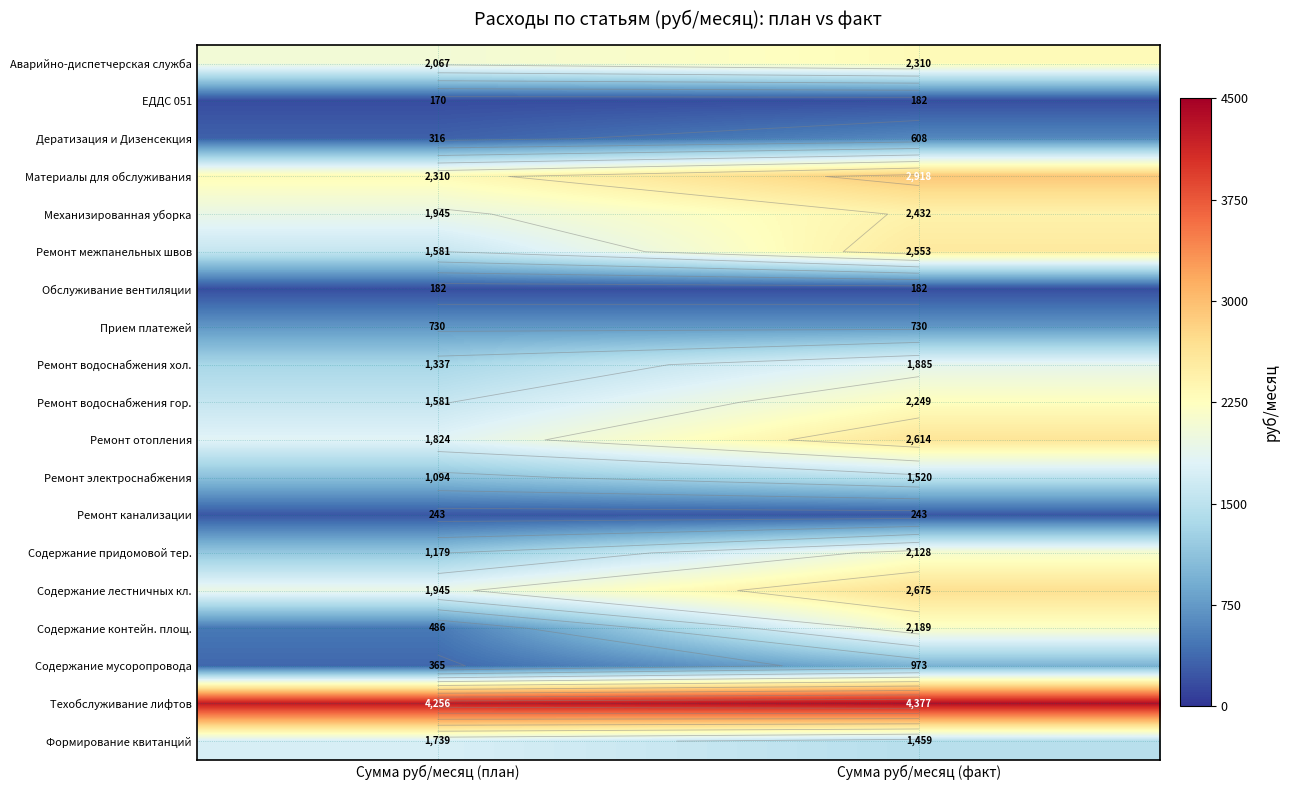

Between Сумма руб/месяц (факт) and Сумма руб/месяц (план), which is larger?

Сумма руб/месяц (факт)